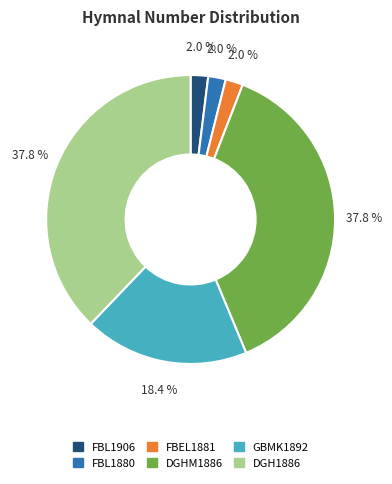

Between DGH1886 and GBMK1892, which is larger?

DGH1886